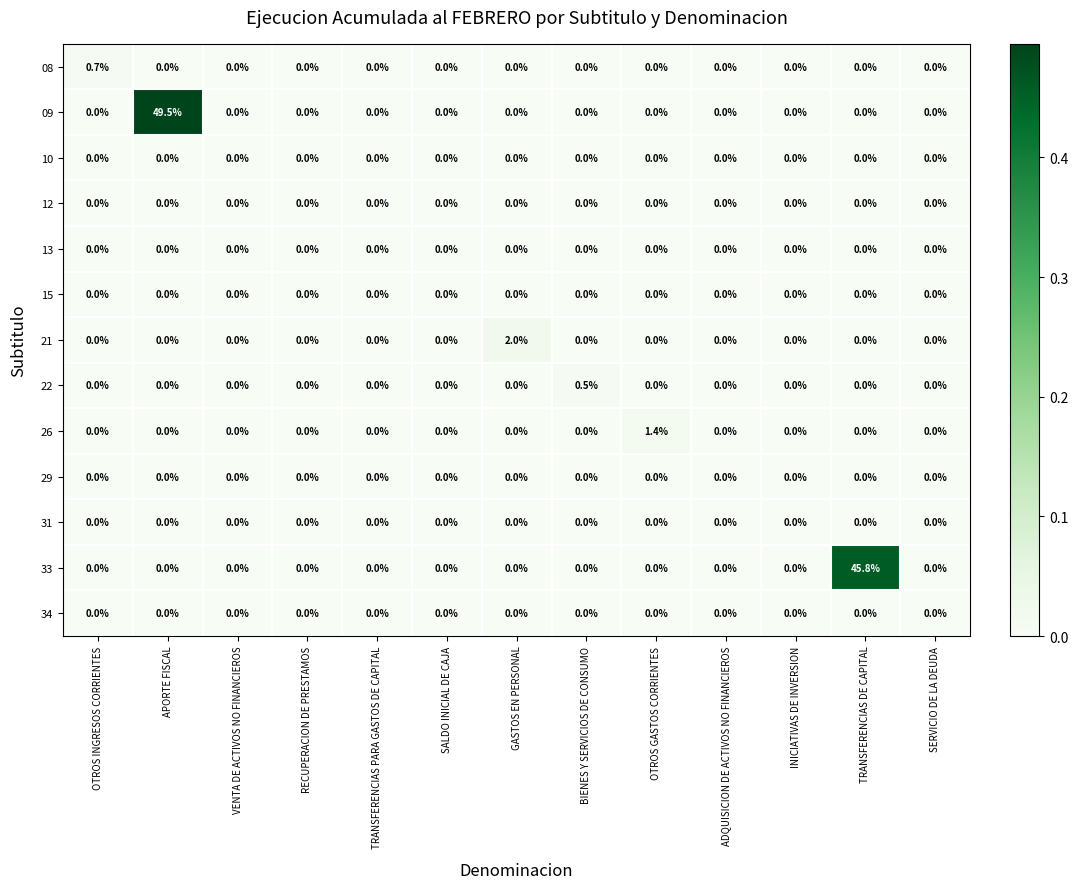

True or false: 10 has a value of 0.0 at INICIATIVAS DE INVERSION.

True